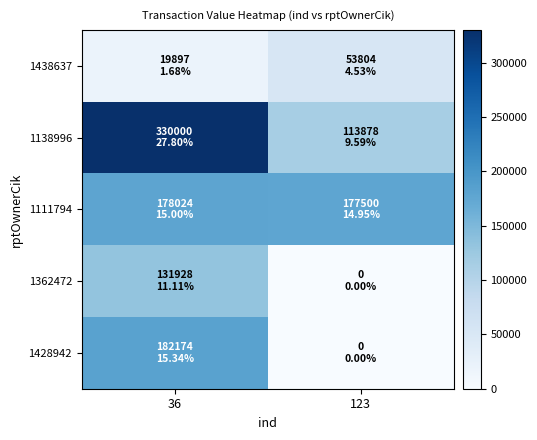

At which category does the chart reach its peak across all series?

36